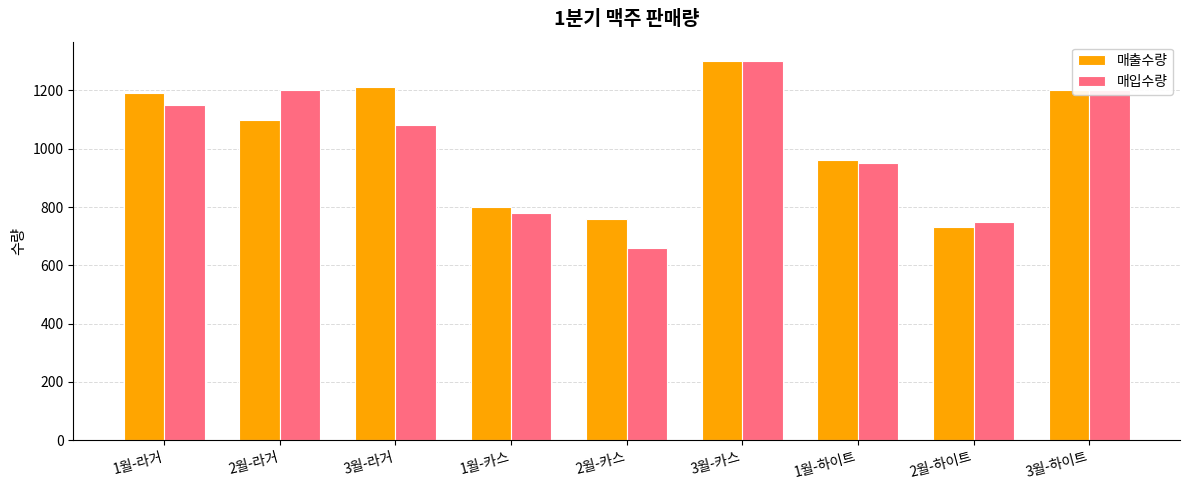

What is the approximate value of 매입수량 at 2월-라거, to the nearest 50?

1200